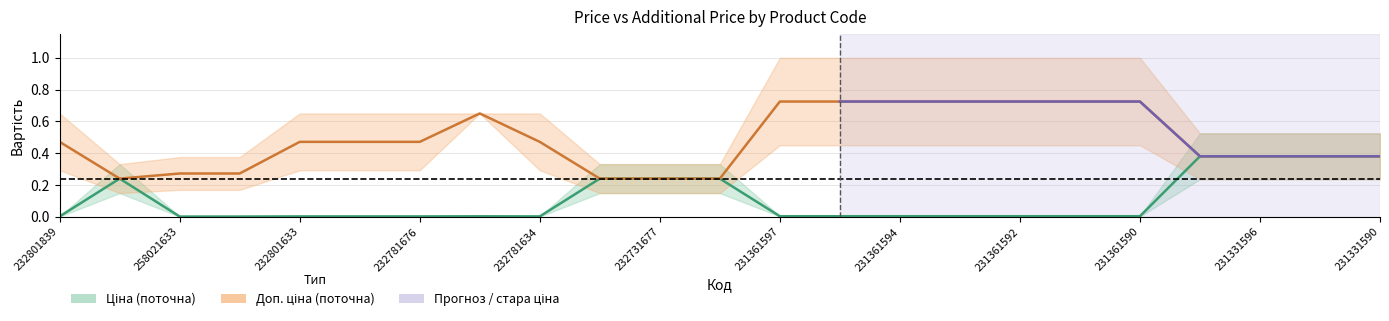

Reading right to left, extract all data points from this chart.

Ціна: 231331590=0.4	231331591=0.4	231331596=0.4	231331597=0.4	231361590=0.0	231361591=0.0	231361592=0.0	231361593=0.0	231361594=0.0	231361596=0.0	231361597=0.0	232731676=0.2	232731677=0.2	232751632=0.2	232781634=0.0	232781675=0.0	232781676=0.0	232801632=0.0	232801633=0.0	258021632=0.0	258021633=0.0	232751839=0.2	232801839=0.0
Стара доп. ціна: 231331590=0.4	231331591=0.4	231331596=0.4	231331597=0.4	231361590=0.7	231361591=0.7	231361592=0.7	231361593=0.7	231361594=0.7	231361596=0.7	231361597=0.7	232731676=0.2	232731677=0.2	232751632=0.2	232781634=0.5	232781675=0.7	232781676=0.5	232801632=0.5	232801633=0.5	258021632=0.3	258021633=0.3	232751839=0.2	232801839=0.5